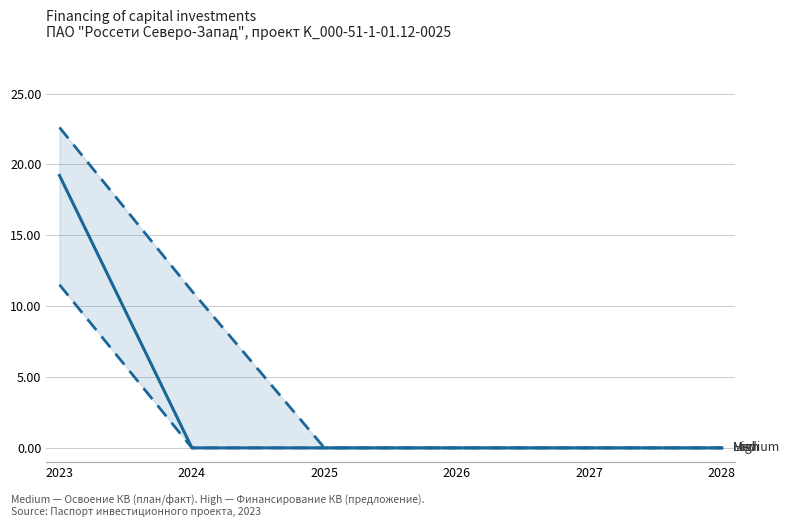

Count the number of categories in the chart.

6